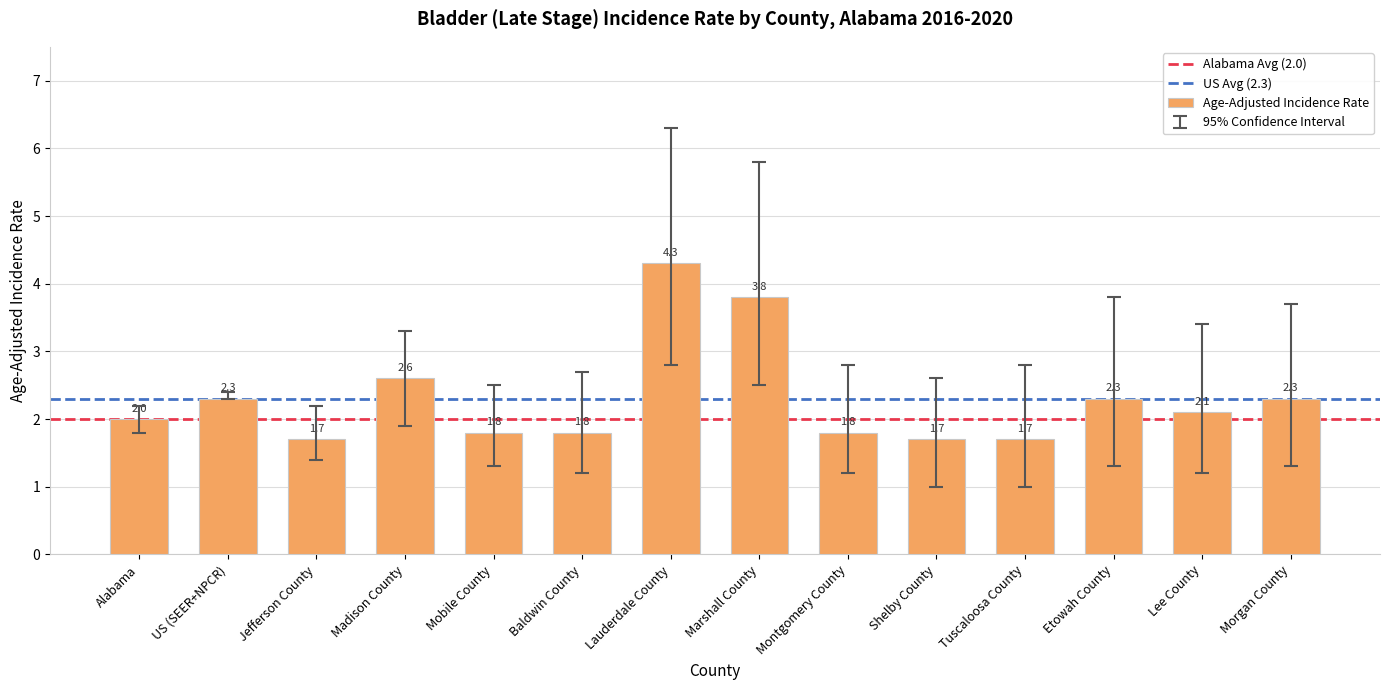

What is the smallest value displayed?

1.7